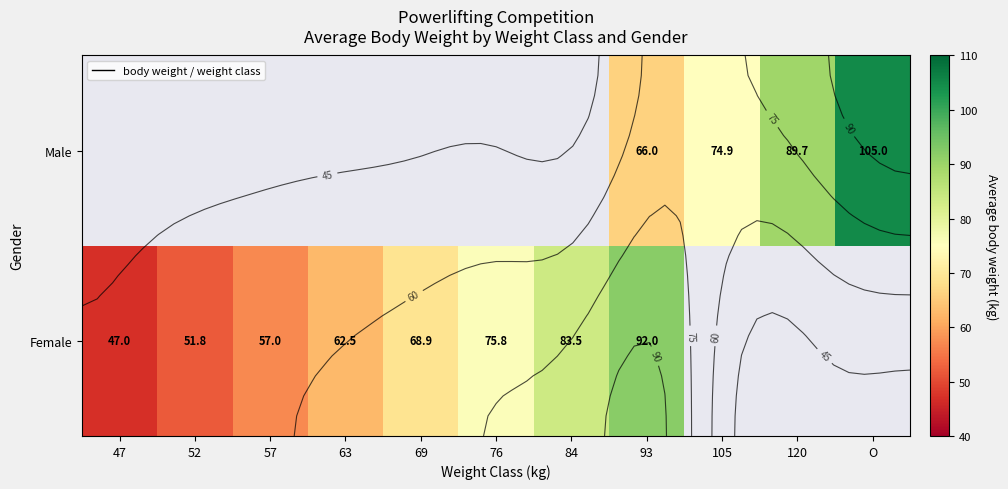

At how many categories does at least one series exceed 86?

3